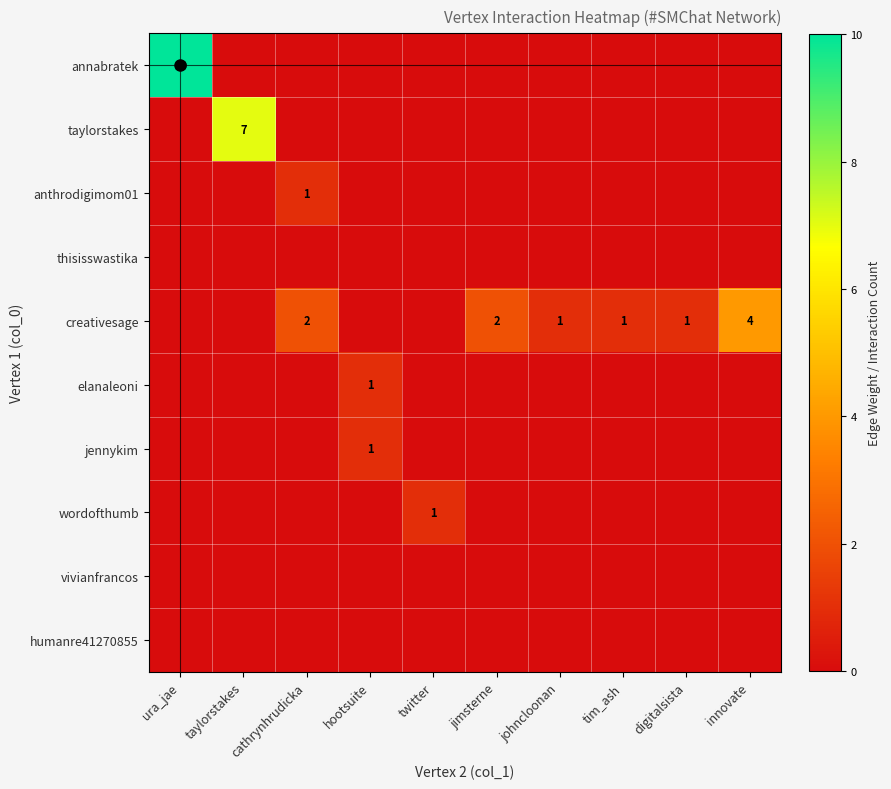

The annabratek series shows 0 at jimsterne. True or false?

True